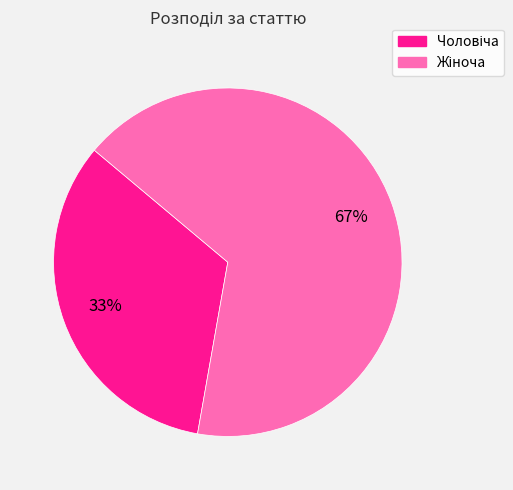

To the nearest percent, what is the average slice percentage?

50%